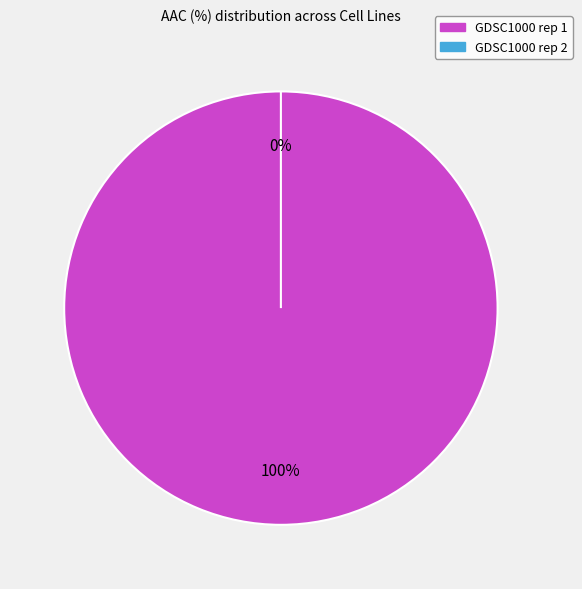

To the nearest percent, what percentage of the pie is GDSC1000 rep 1?

100%